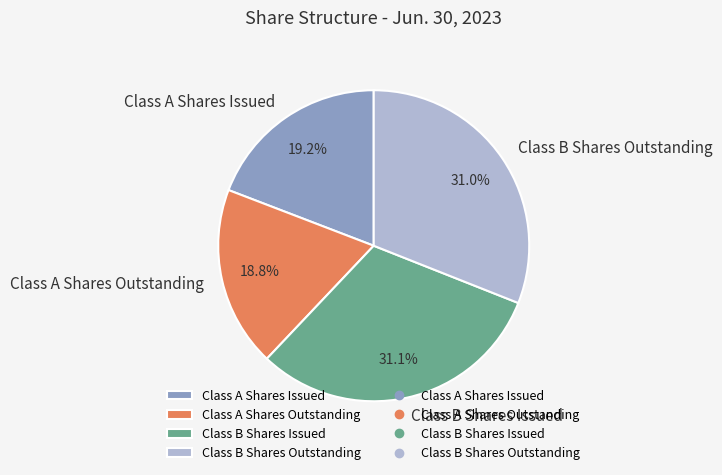

Does Class B Shares Outstanding account for over 50% of the chart?

No